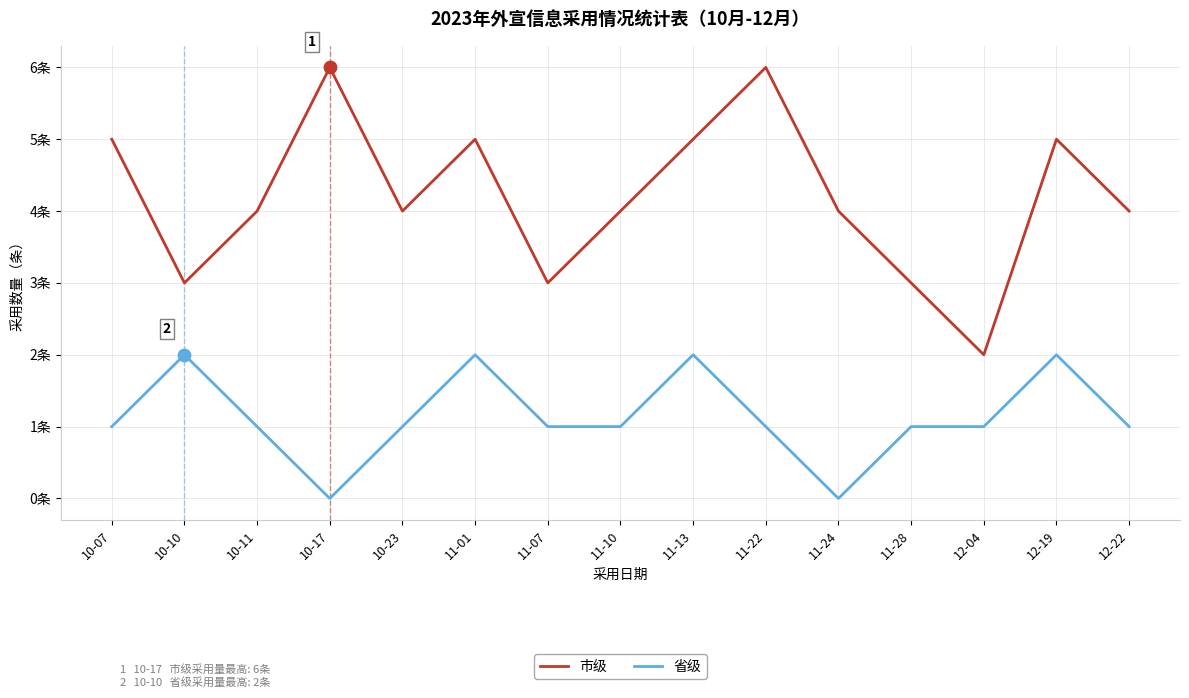

Is this an area chart (filled region under the line)?

No